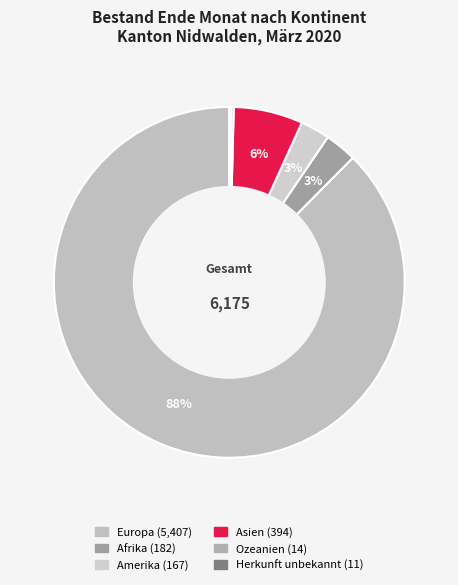

To the nearest percent, what portion does Afrika represent?

3%